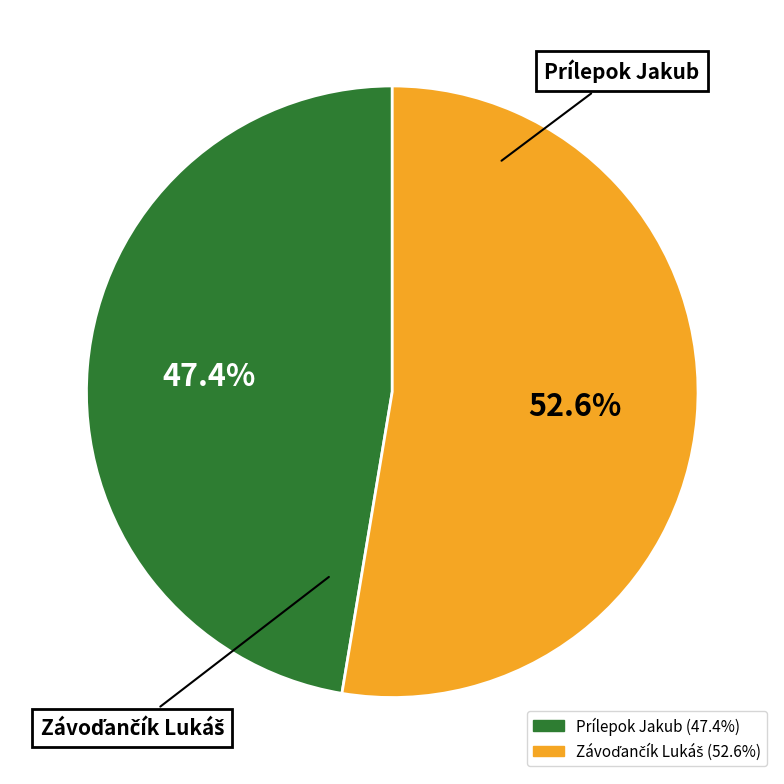

What is the smallest slice in the pie chart?

Prílepok Jakub